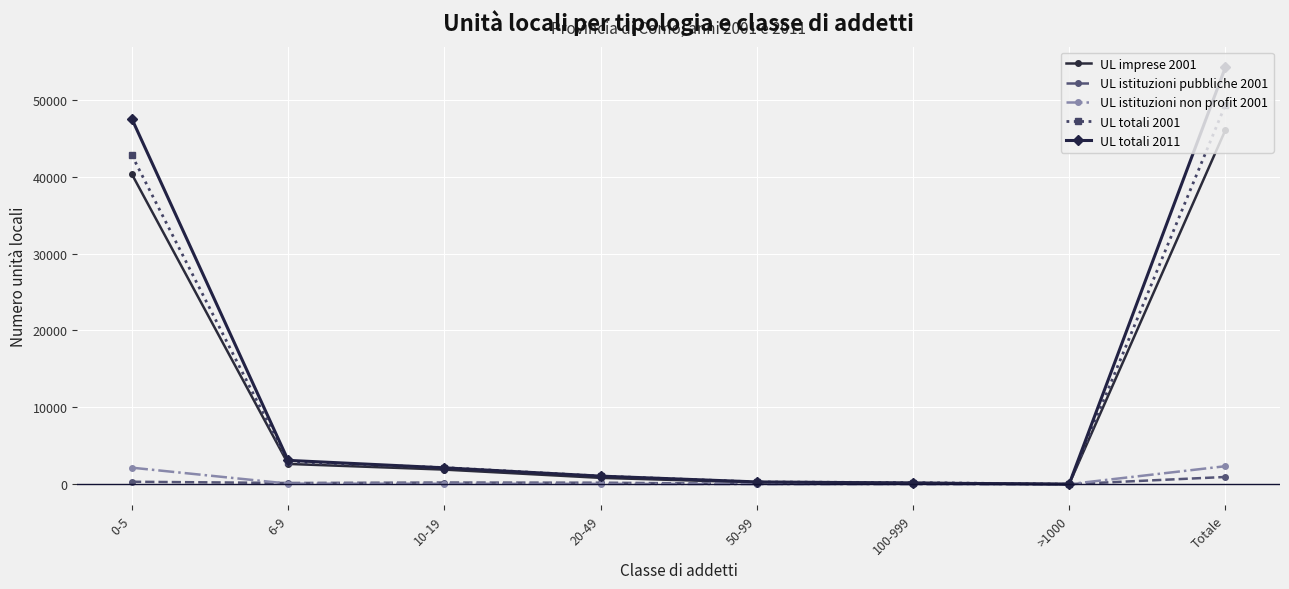

What is the label of the 6th point from the left?

100-999